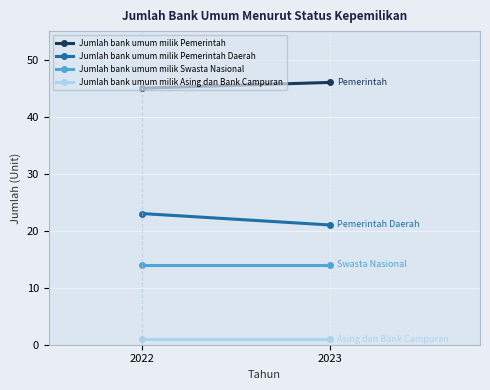

What is the spread (max minus min) of values at 2023?

45